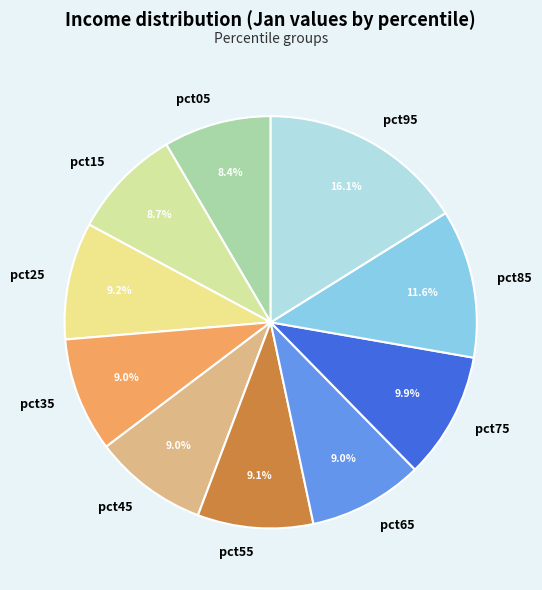

What percentage is the pct65 slice, to the nearest percent?

9%